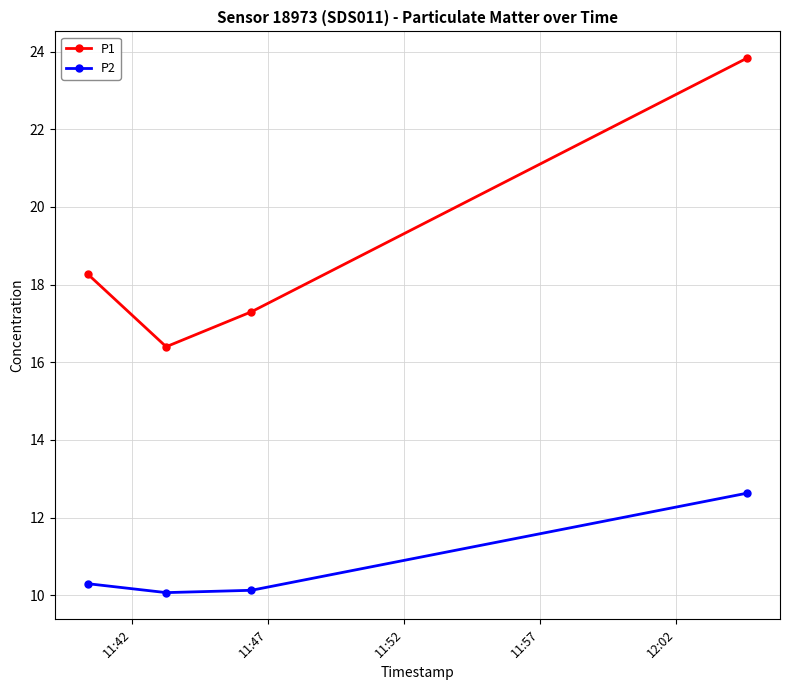

Which series has the widest spread of values?

P1